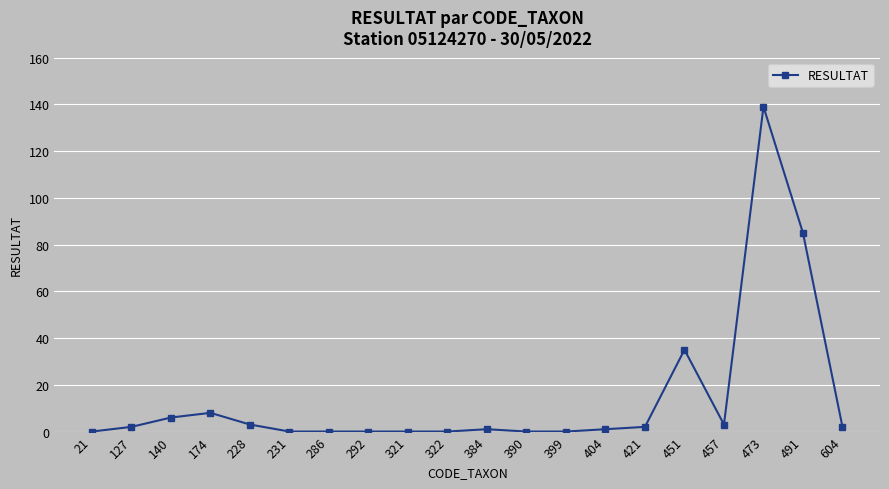

What is the difference between the values at 174 and 421?

6